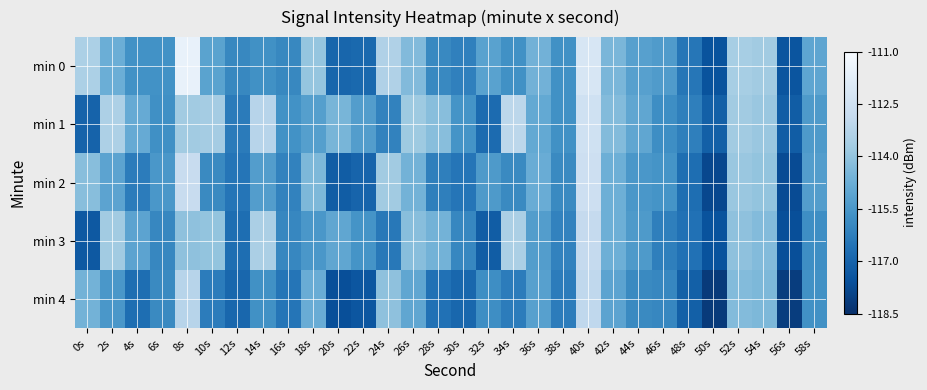

Rank the series at 14s from lowest to highest value.

min 4, min 0, min 2, min 3, min 1